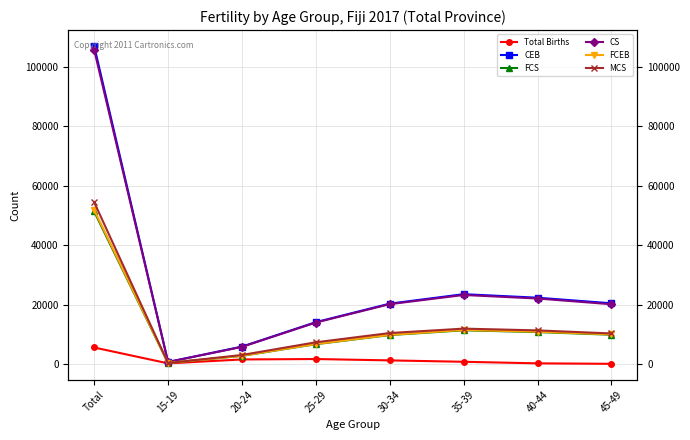

At which category is the sum across all series the highest?

Total